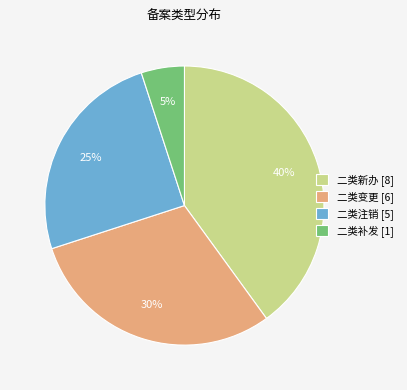

Approximately how many times larger is the value at 二类新办 [8] compared to 二类补发 [1]?

8.0